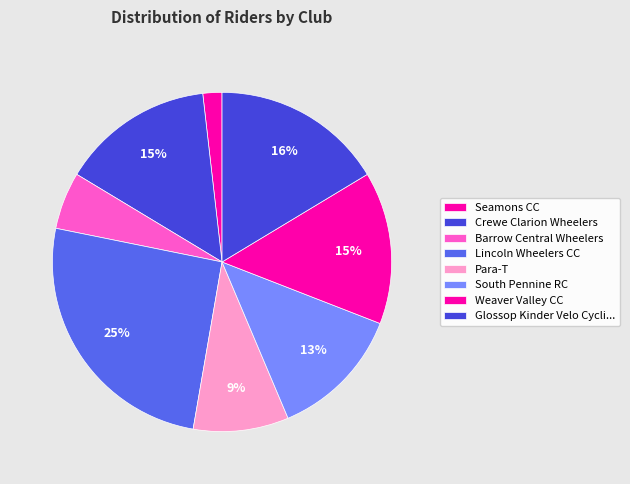

Is the sum of Crewe Clarion Wheelers and Barrow Central Wheelers greater than half?

No